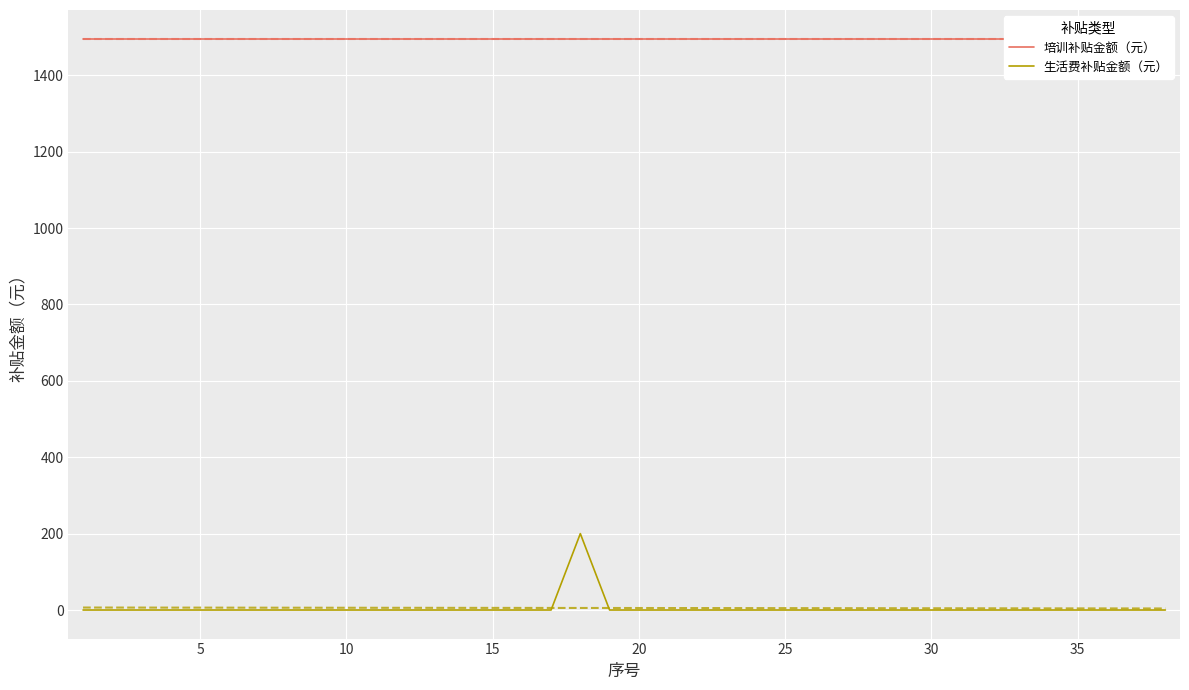

True or false: 培训补贴金额（元） and 生活费补贴金额（元） intersect in this chart.

False